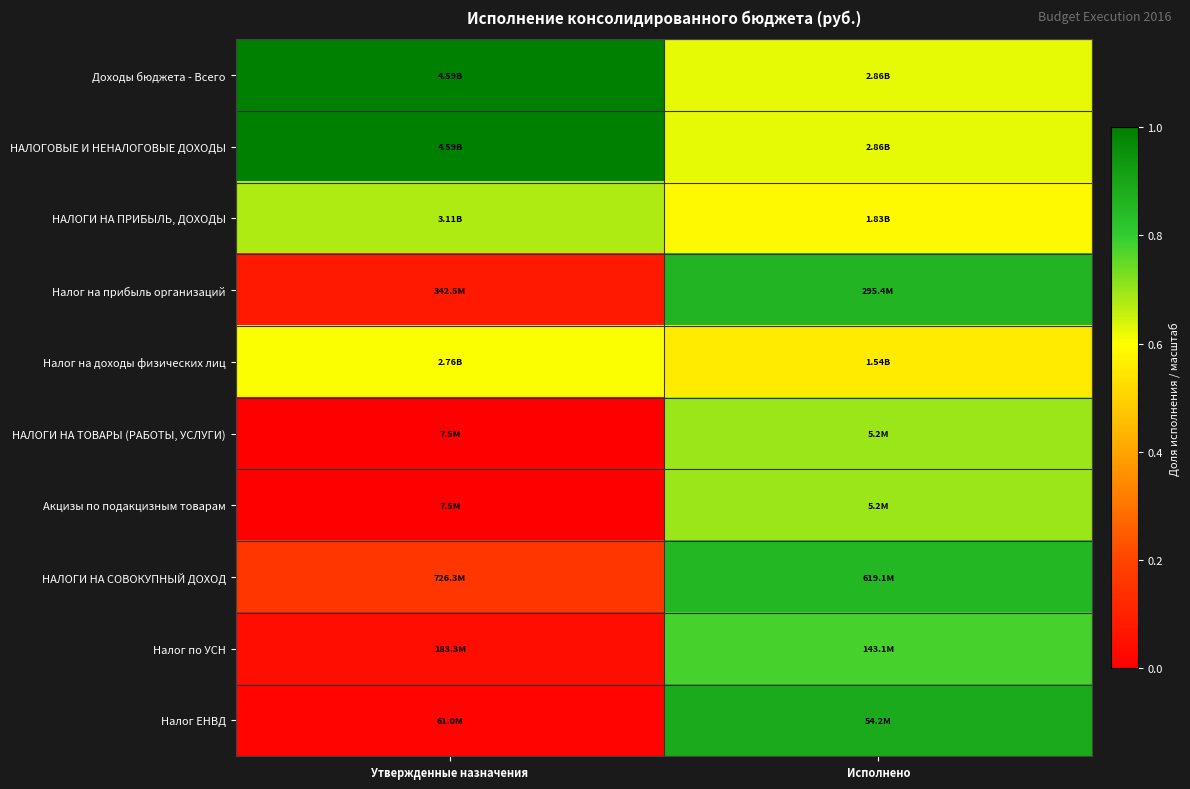

What is the total value across all series at Исполнено?

7.2